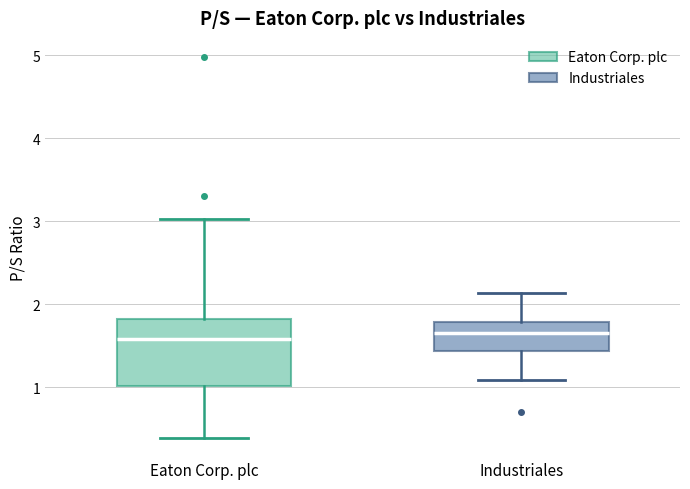

Where is the upper edge of the box for Industriales on the y-axis? The values are not printed on the chart, so give them approximately, as read against the axis.

1.8